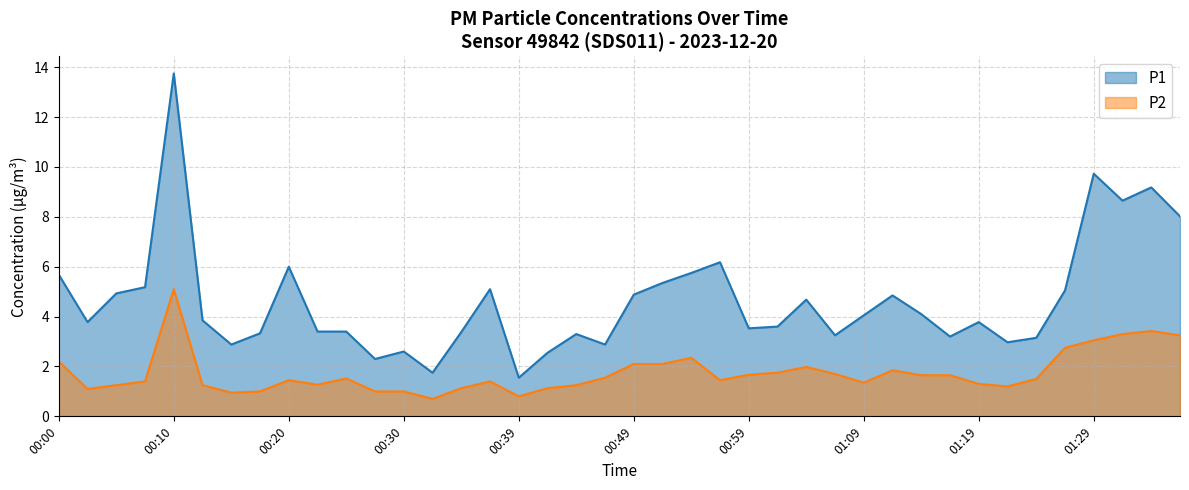

Between 00:32 and 01:33, which series saw the biggest shift?

P1